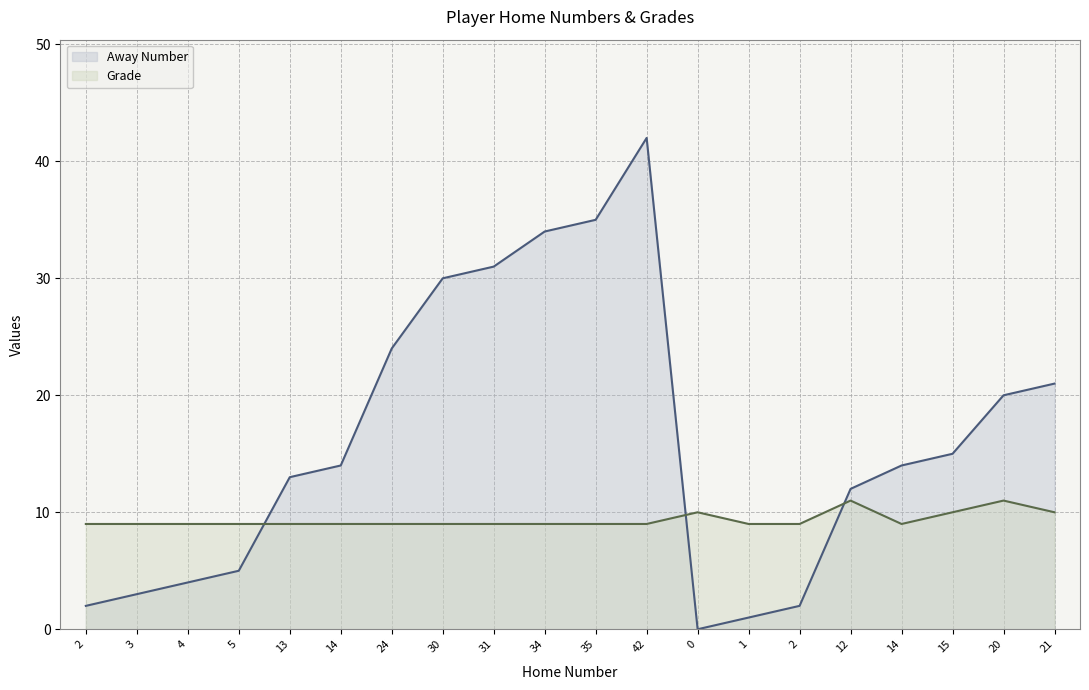

The value of Away Number at 21 is 21. True or false?

True